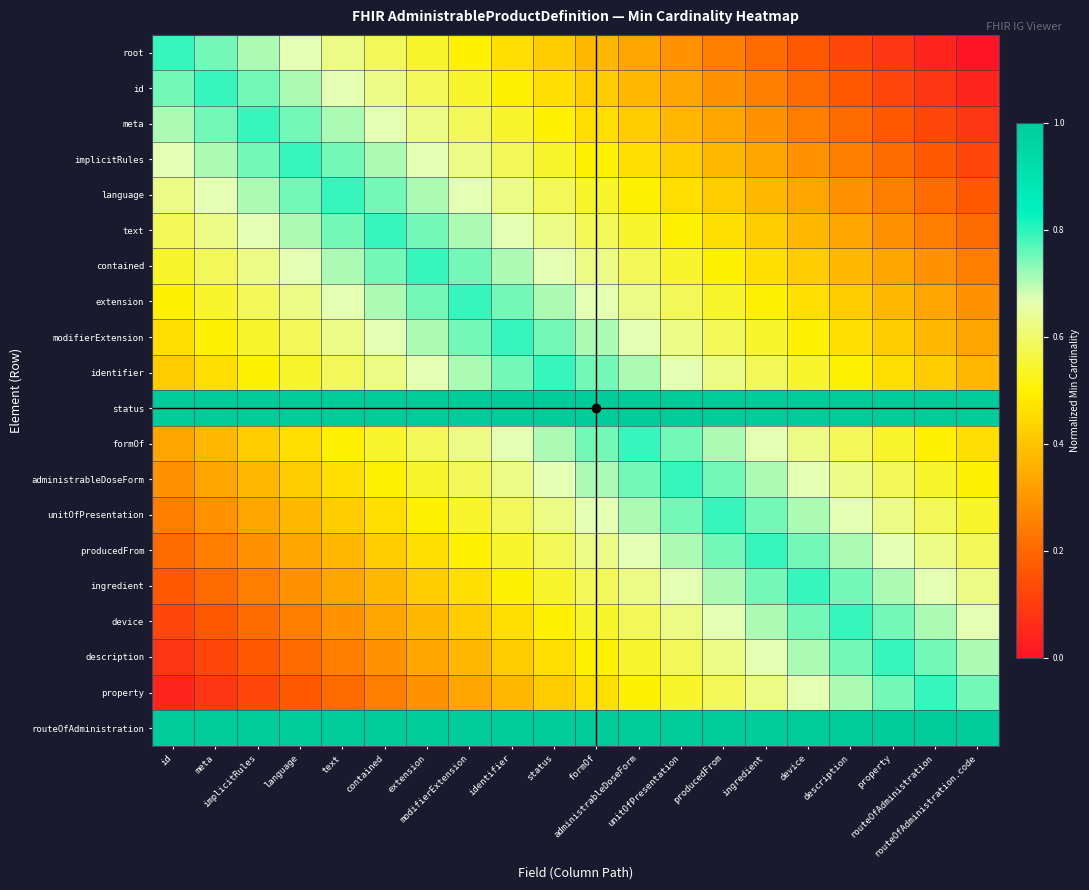

How many categories are shown in the chart?

20